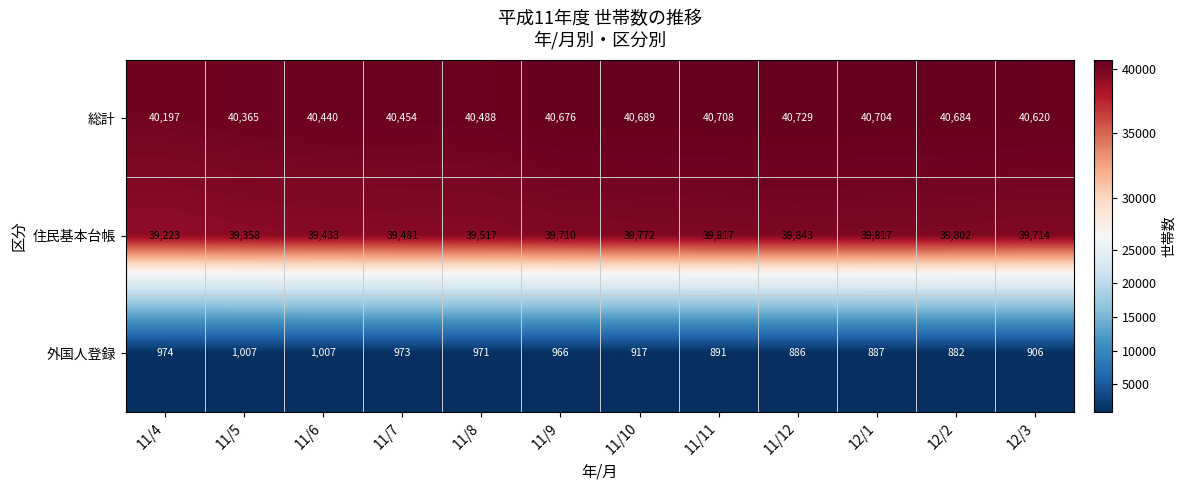

Rank the series by their maximum value, from highest to lowest.

総計, 住民基本台帳, 外国人登録